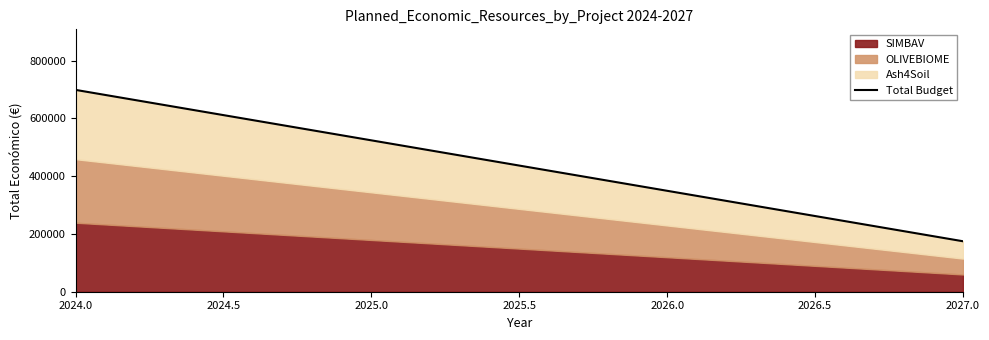

How many values are below 524328?

2